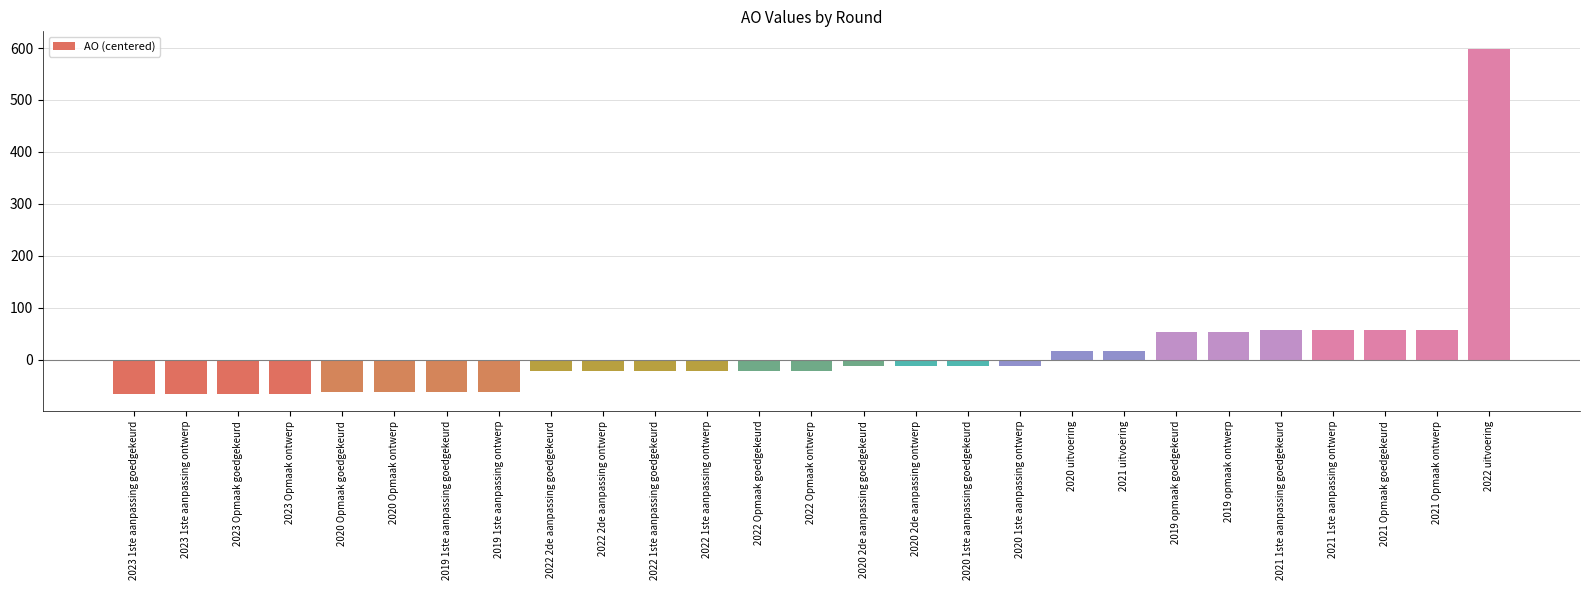

What is the difference between the second highest and minimum values?

123